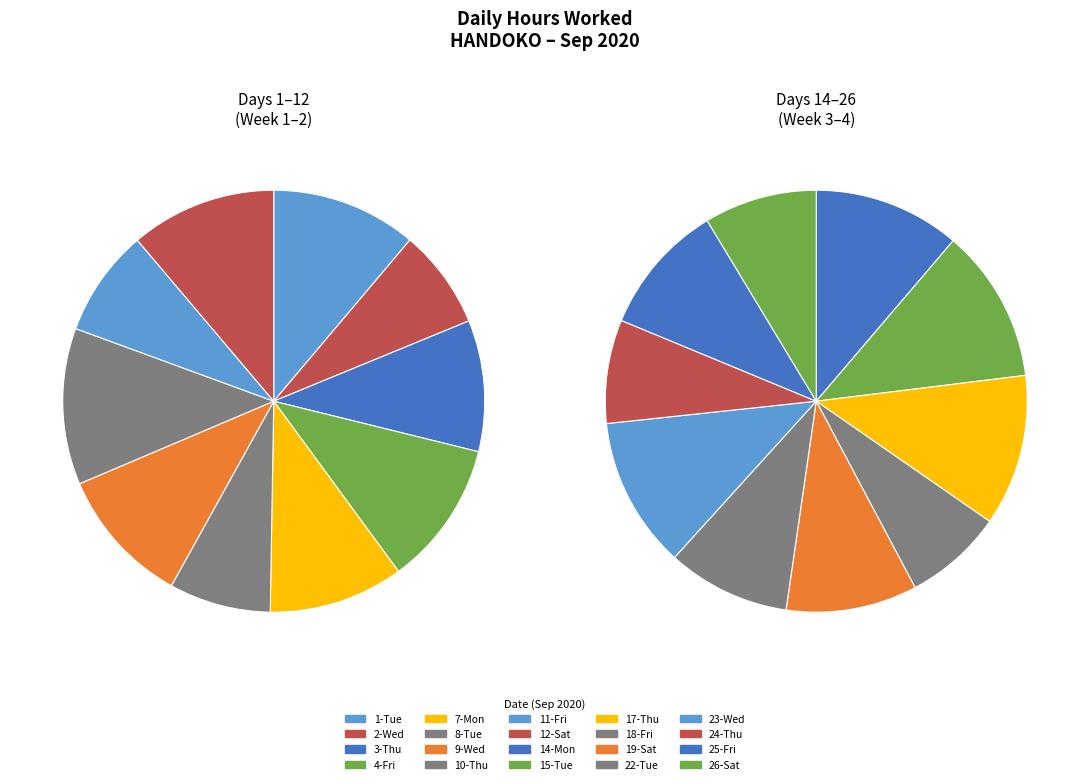

How many segments does this pie chart have?

20